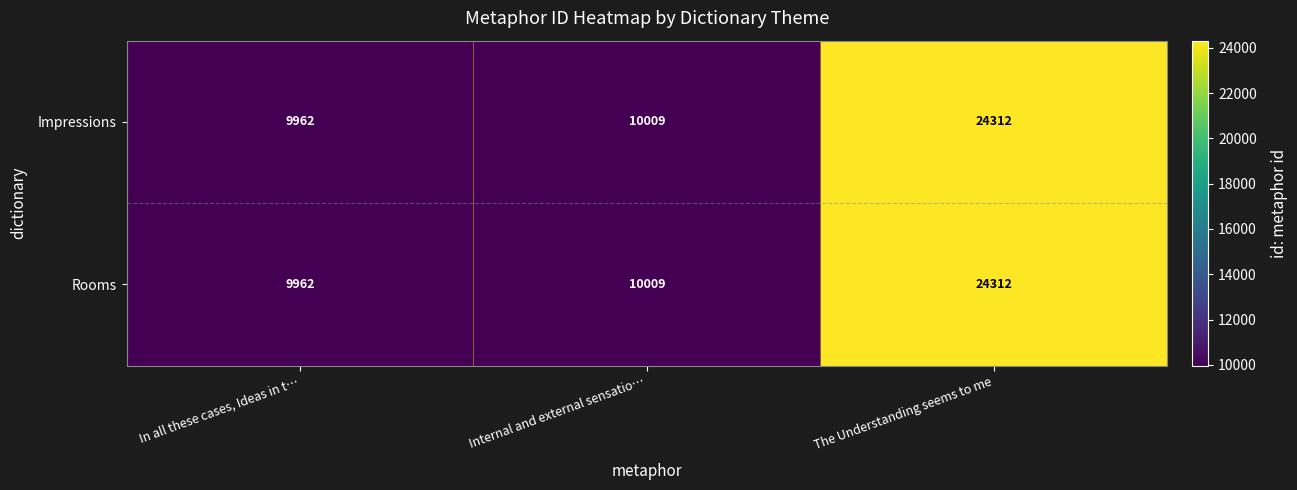

At which category is the sum across all series the highest?

The Understanding seems to me